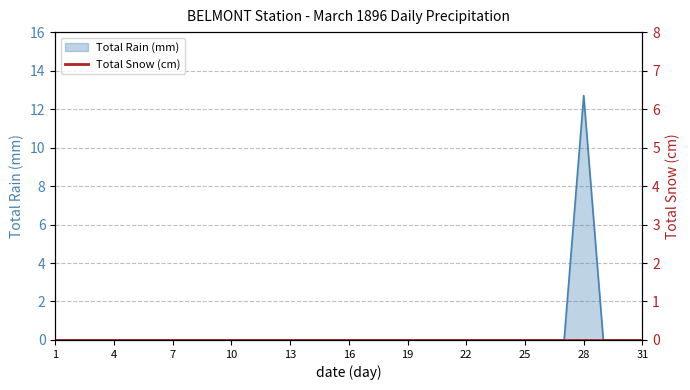

How many positive values are there?

1